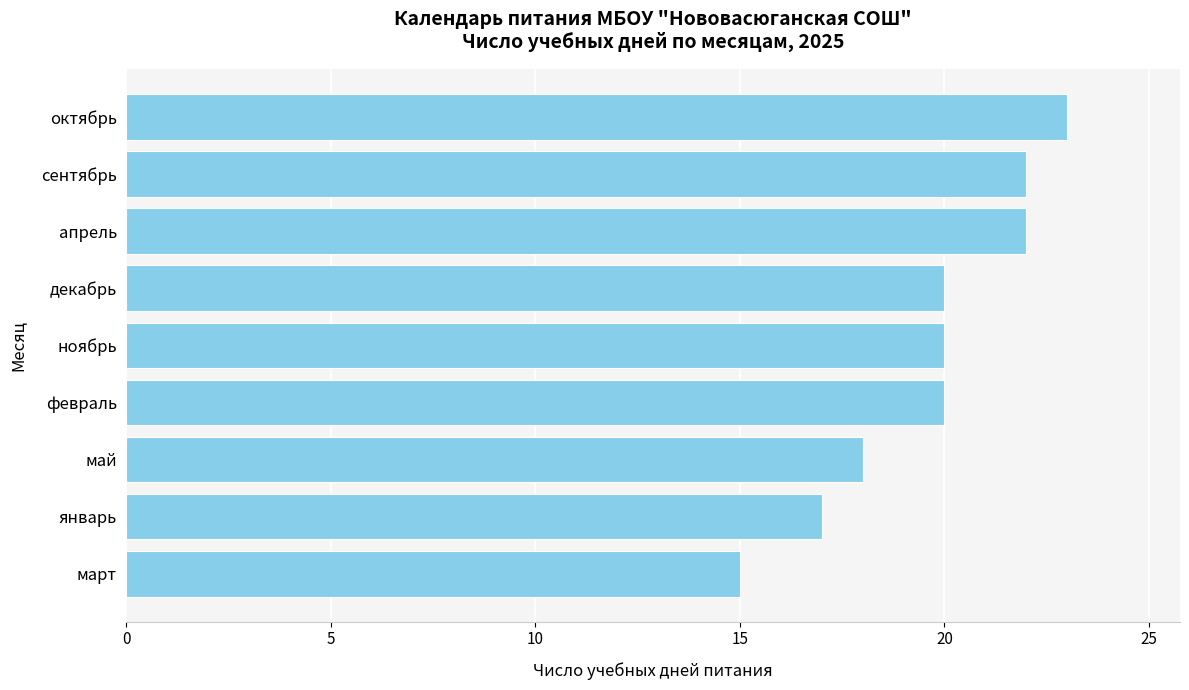

What is the change in value from март to декабрь?

+5